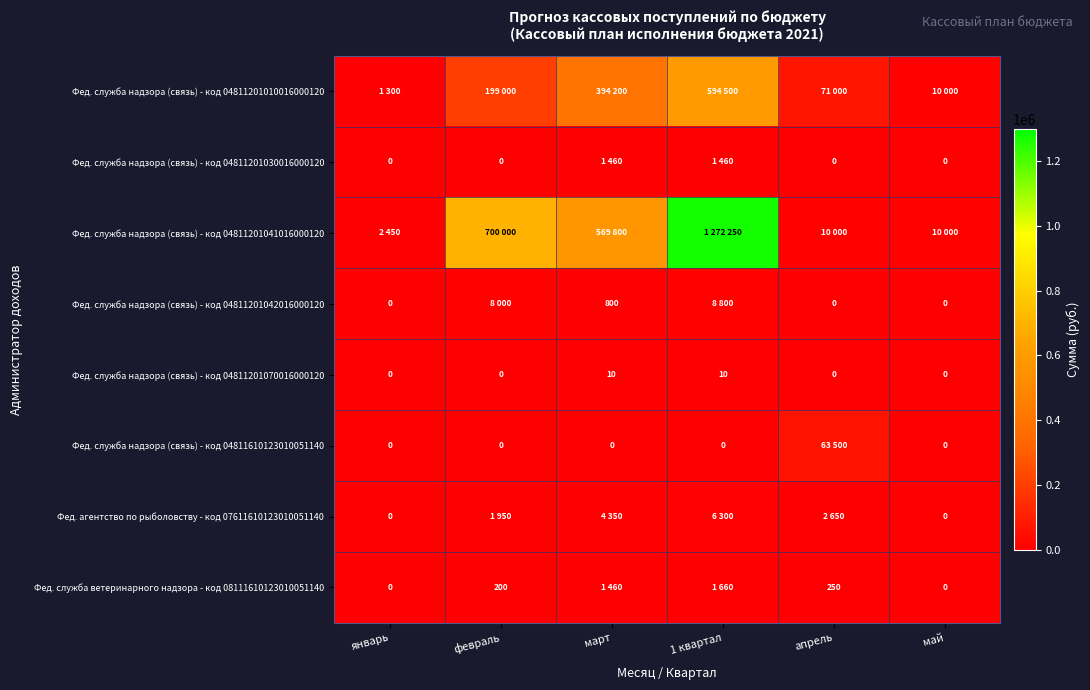

What is the difference between the second highest and second lowest values in the Фед. служба надзора (связь) - код 04811201070016000120 series?

10